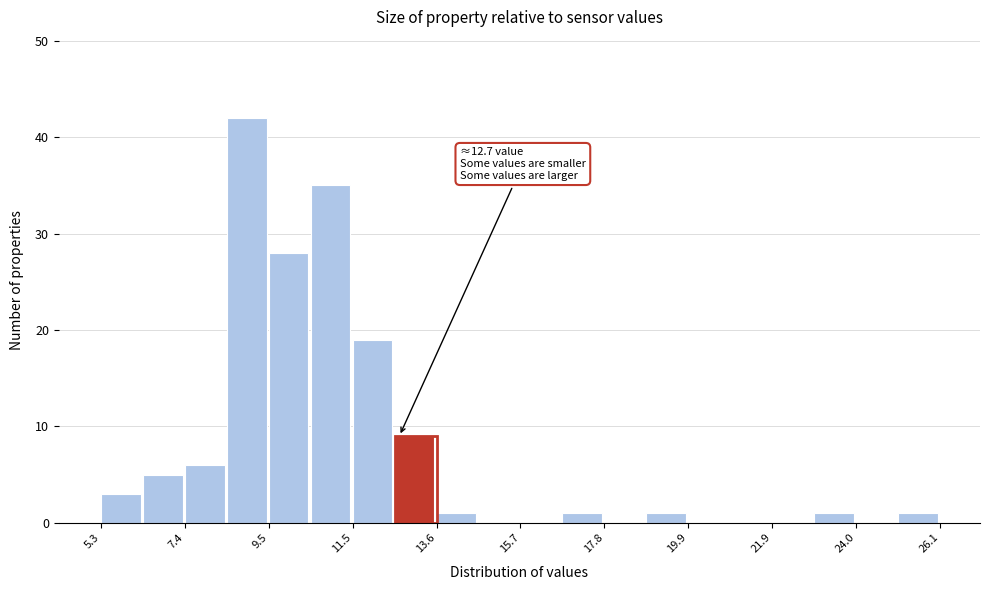

Around what value on the x-axis is the tallest bar? Give the approximate position of its centre, as read against the axis.

9.0